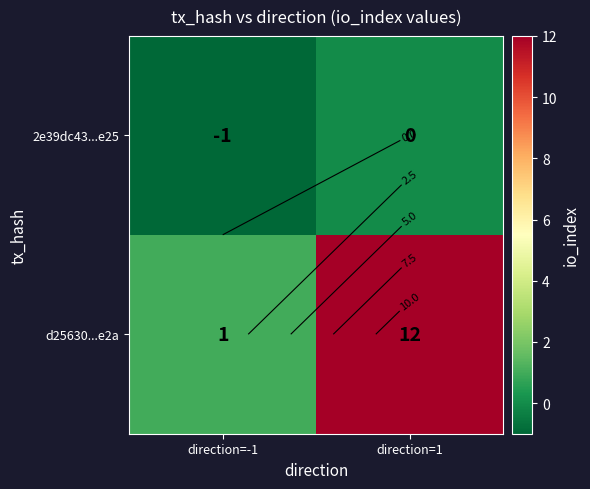

Is the value of d25630...e2a at direction=-1 greater than the value of 2e39dc43...e25 at direction=1?

Yes